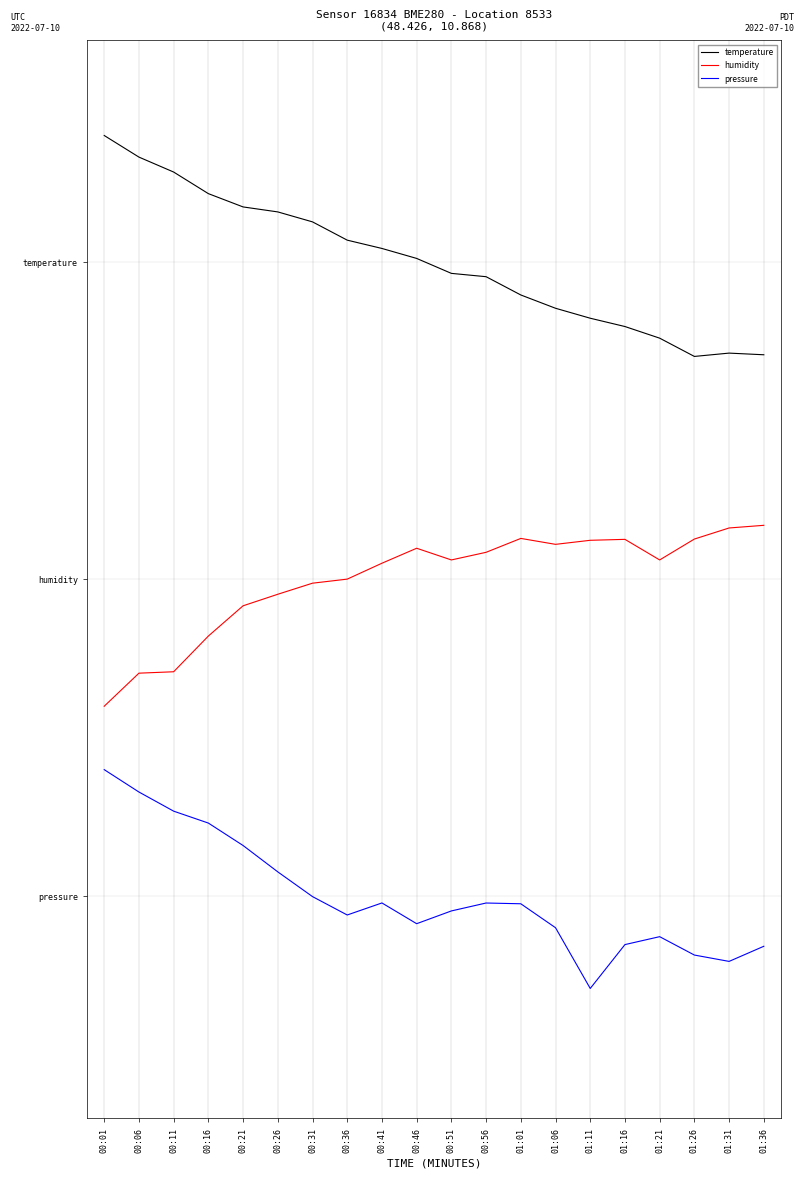

What are all the series names shown in the legend?

temperature, humidity, pressure